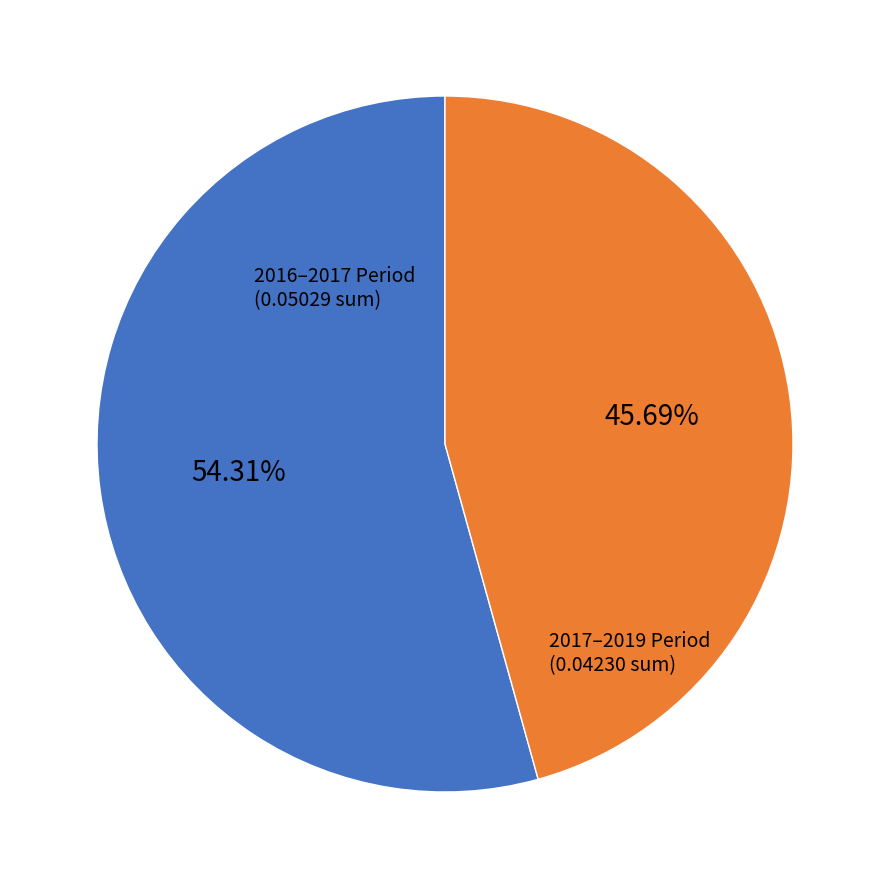

Does any single category account for the majority?

Yes